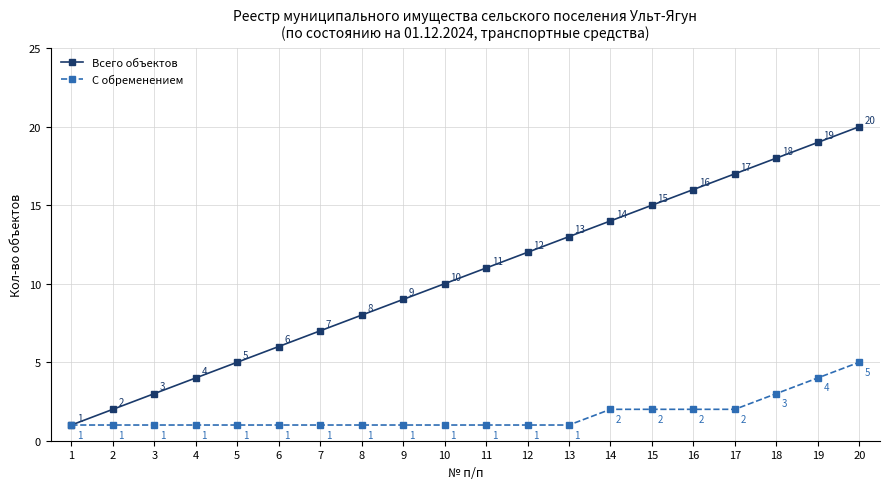

Is this an area chart (filled region under the line)?

No